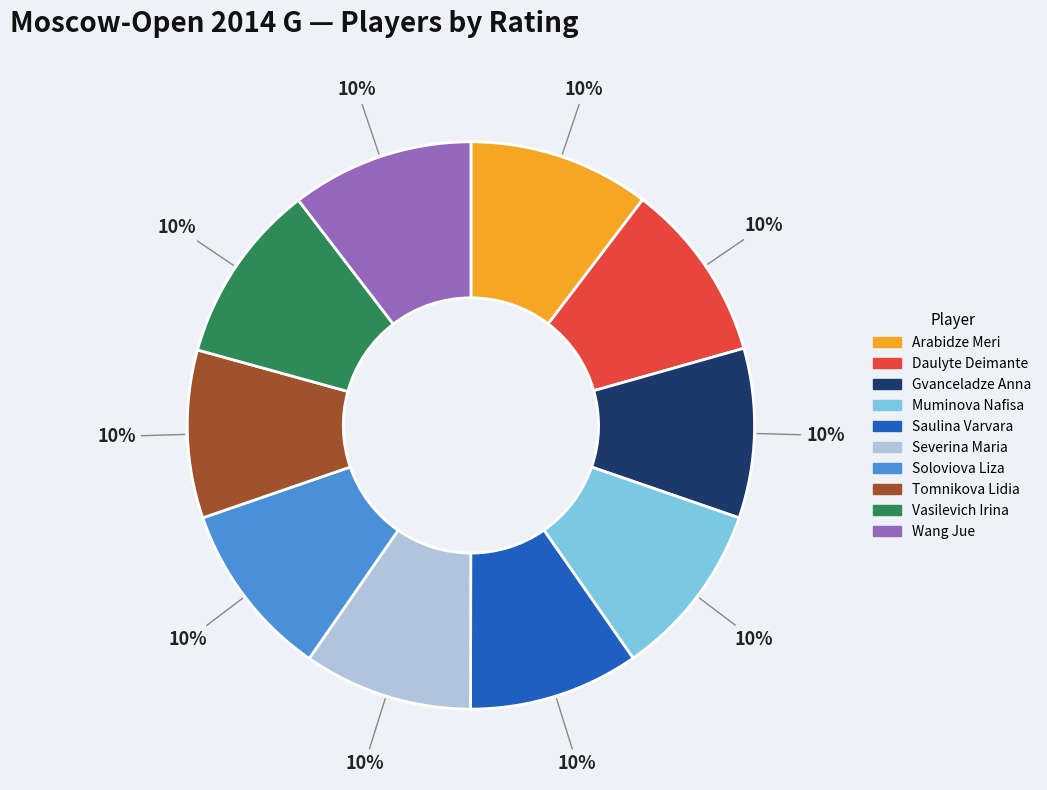

Combined, do Wang Jue and Muminova Nafisa account for over 50%?

No